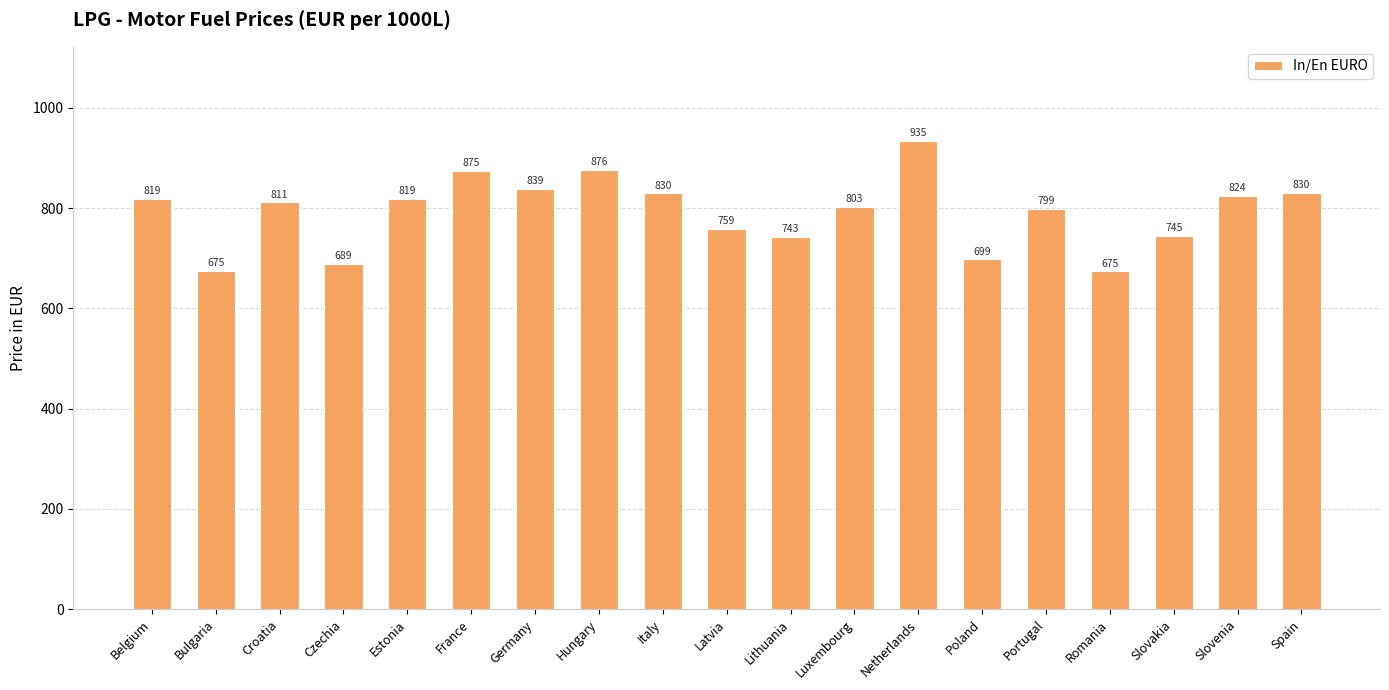

How many data points does each series have?

19